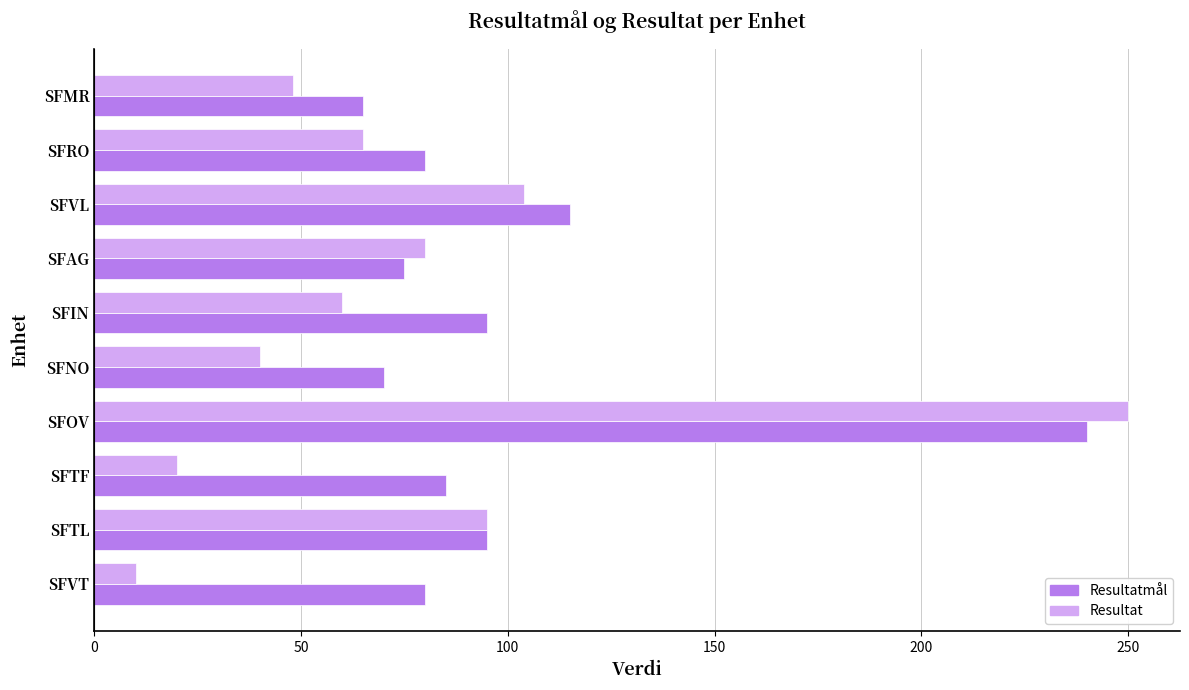

The Resultatmål series shows 107 at SFAG. True or false?

False